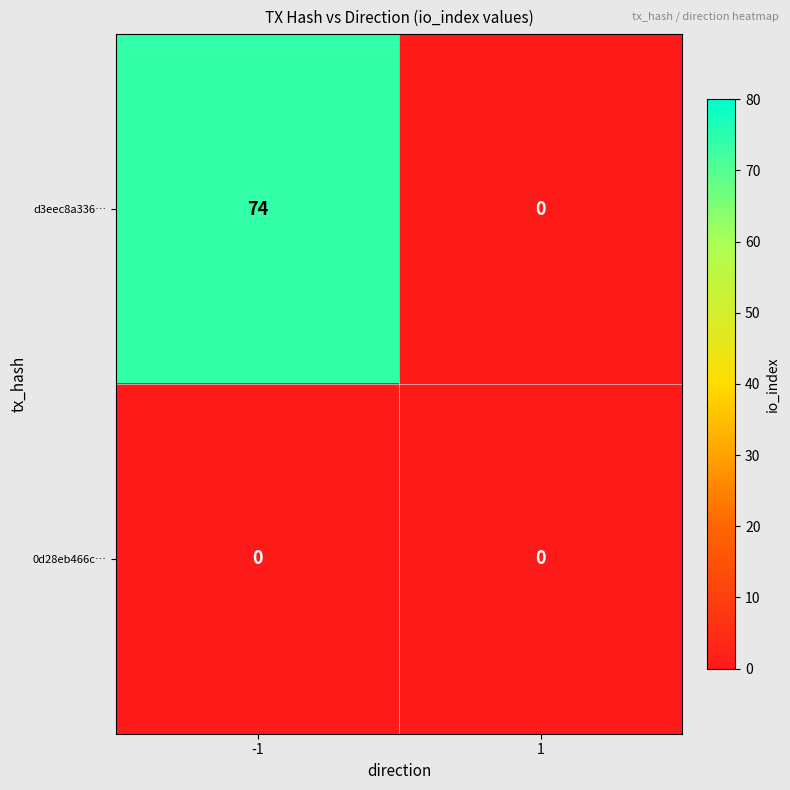

How many distinct data groups are displayed?

2